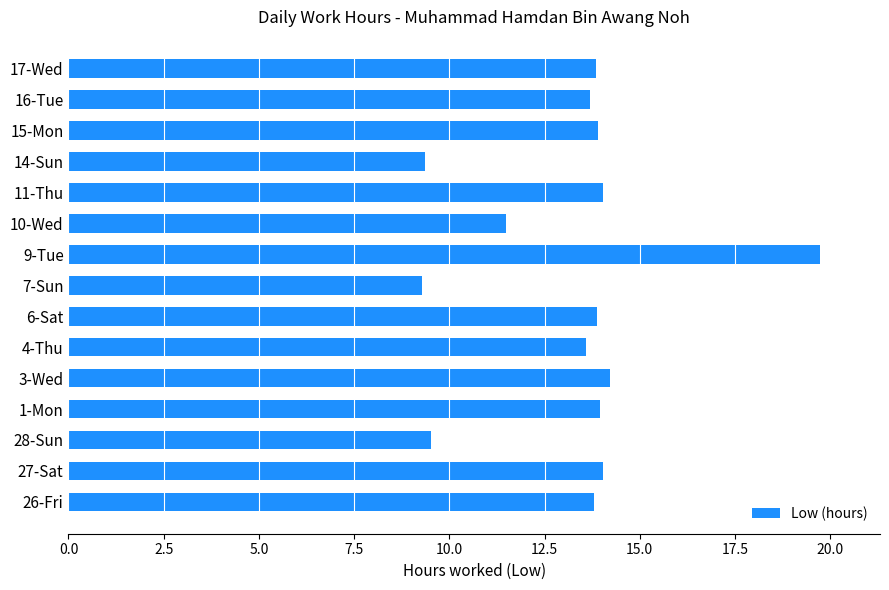

Between 28-Sun and 3-Wed, which is larger?

3-Wed